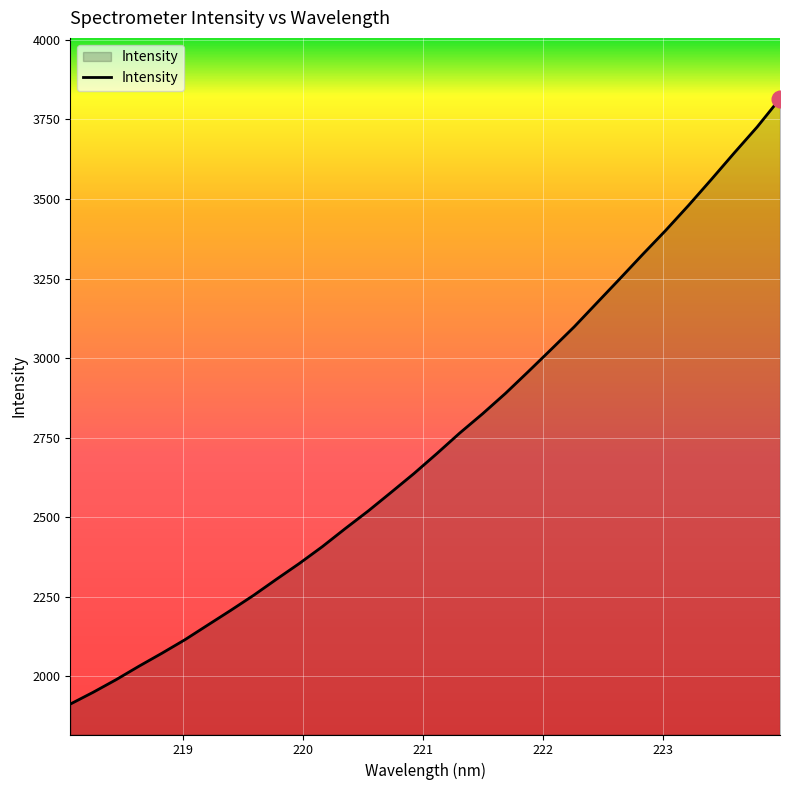

What is the smallest value displayed?

1912.6